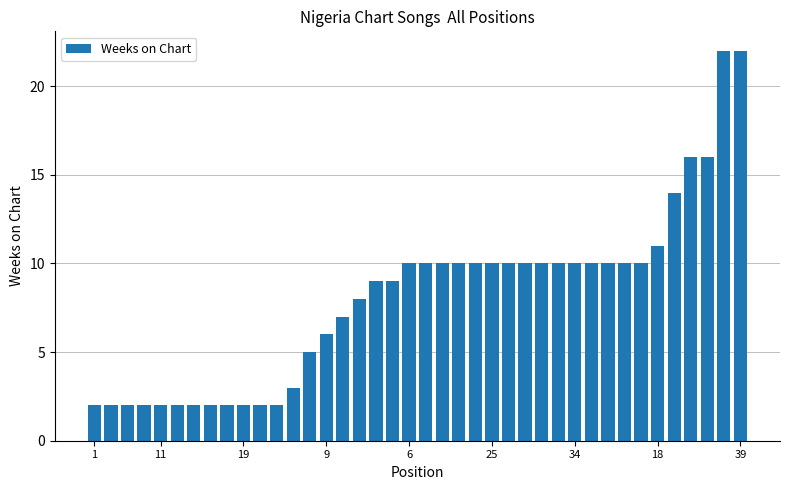

What is the greatest value displayed?

22